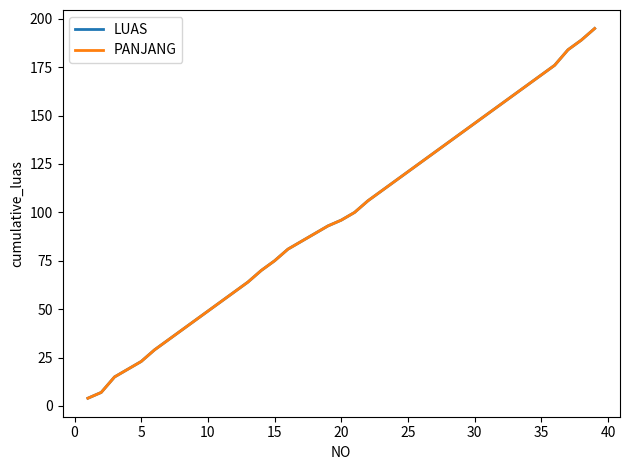

True or false: LUAS and PANJANG intersect in this chart.

False